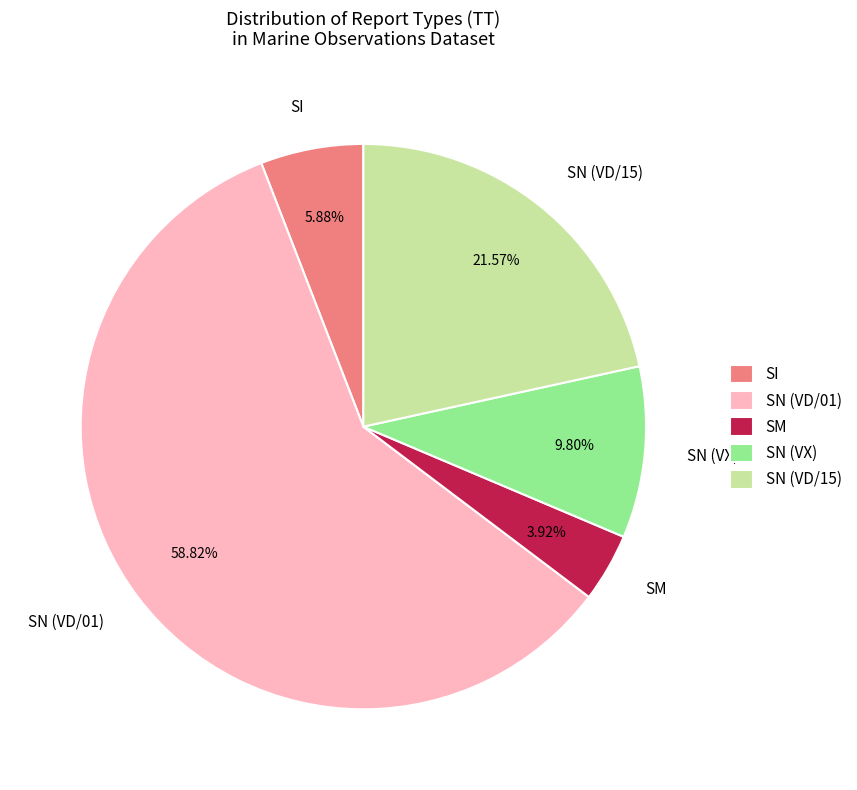

To the nearest percent, what portion does SI represent?

6%